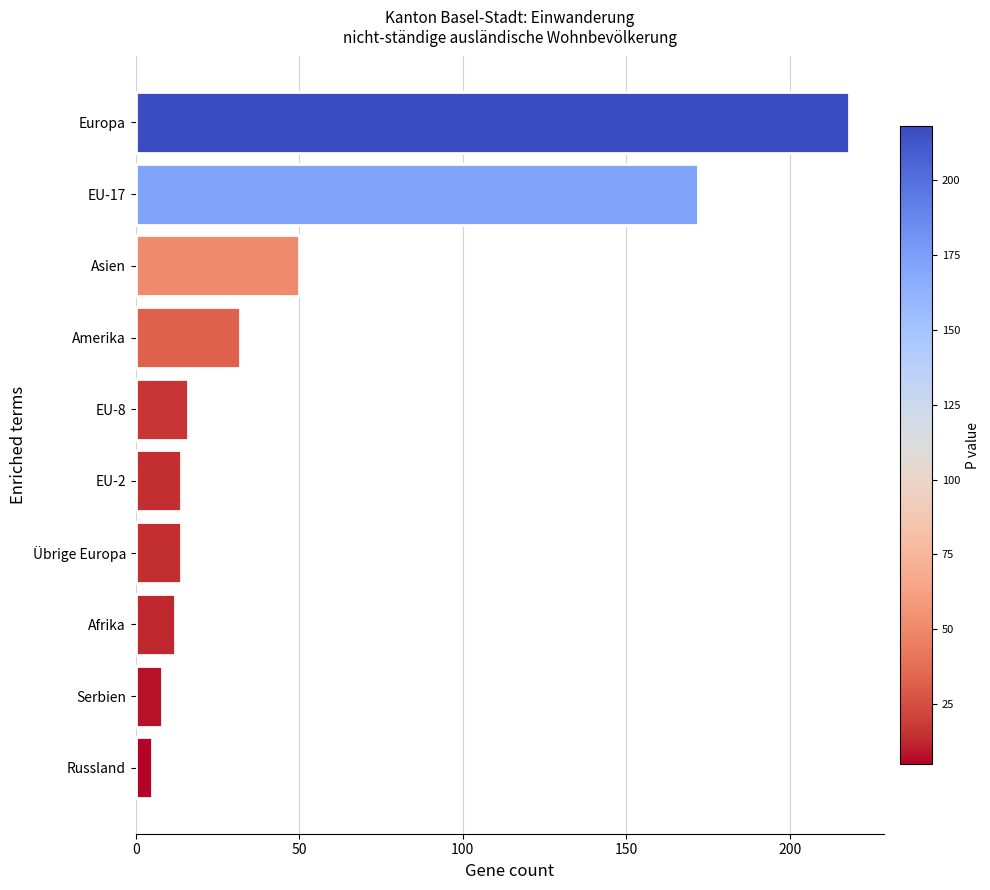

Which label corresponds to the largest value in the chart?

Europa